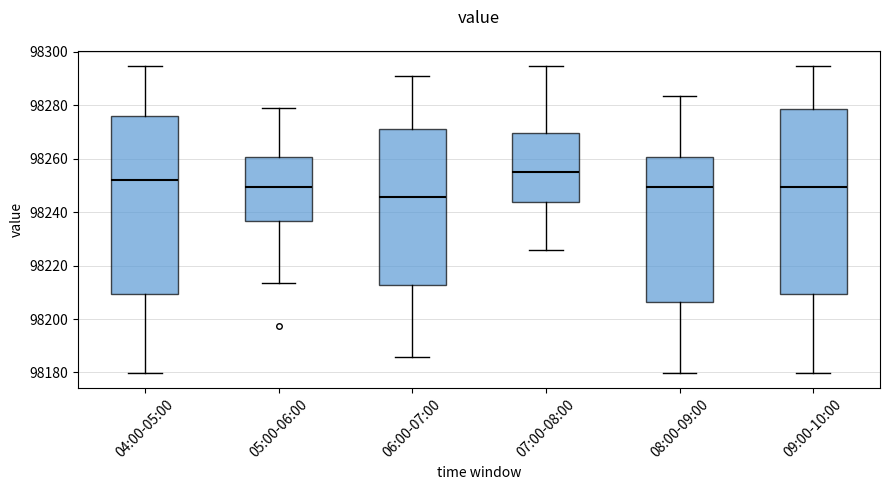

Comparing the boxes themselves (not the whiskers), which one is the tallest?

09:00-10:00